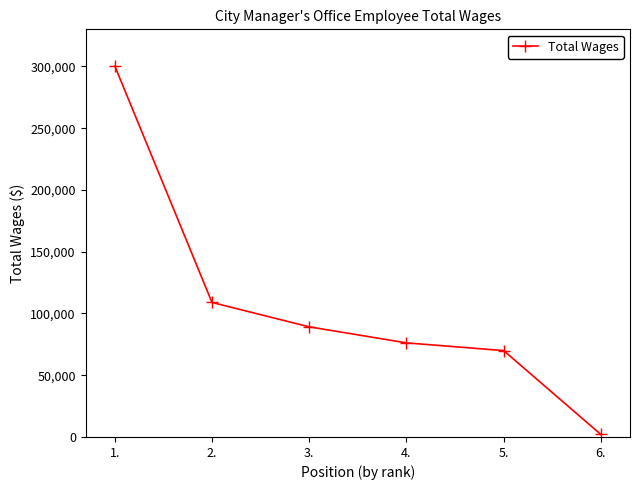

Which label corresponds to the smallest value in the chart?

6.